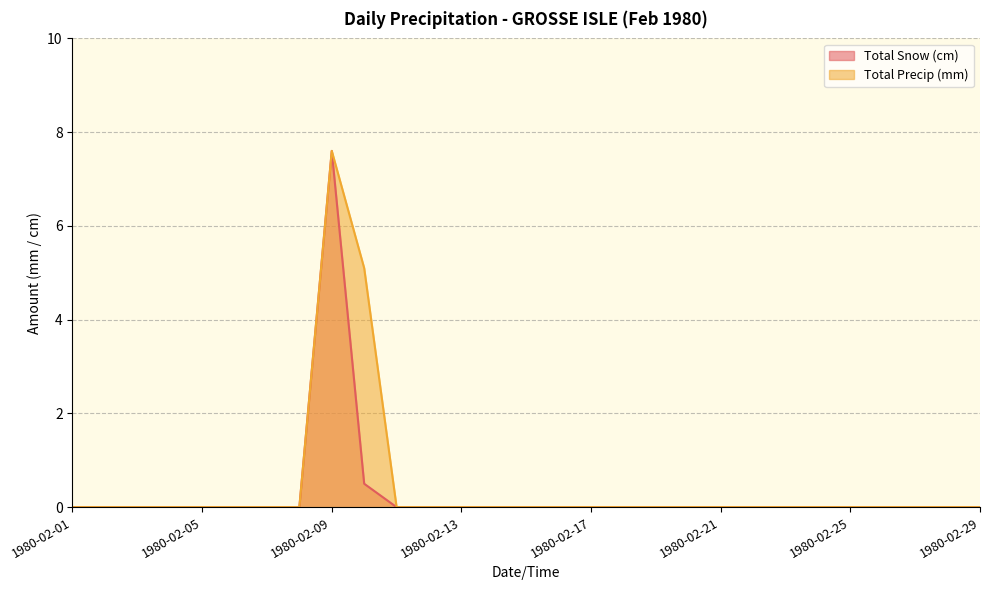

At which category does Total Precip (mm) reach its first local peak?

1980-02-09